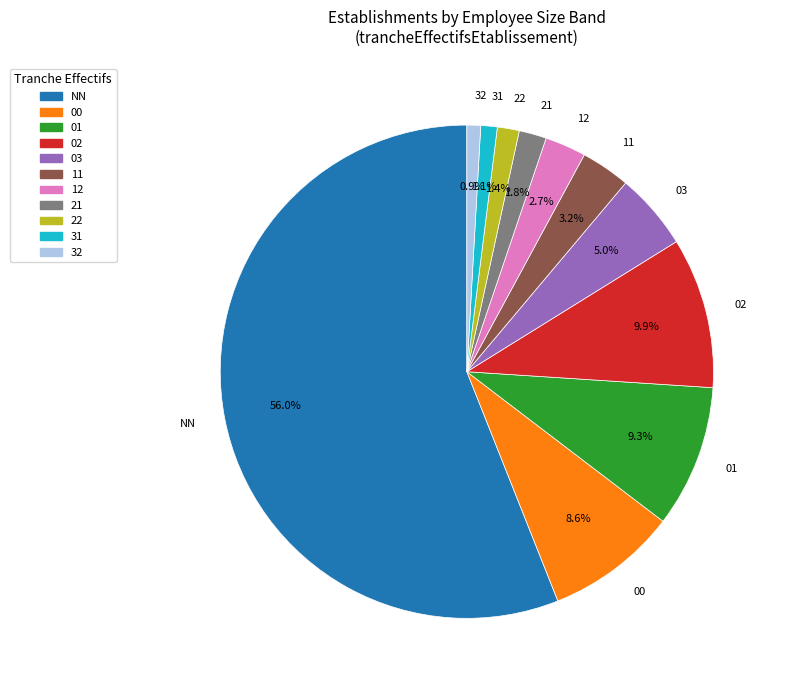

To the nearest percent, what percentage of the pie is NN?

56%